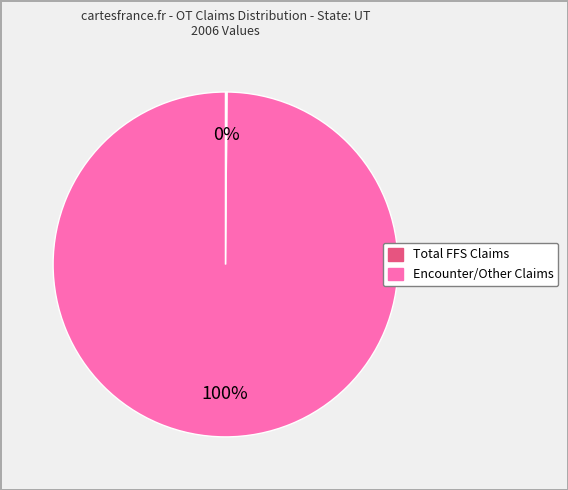

To the nearest percent, what is the difference between the largest and smallest slice percentages?

100%